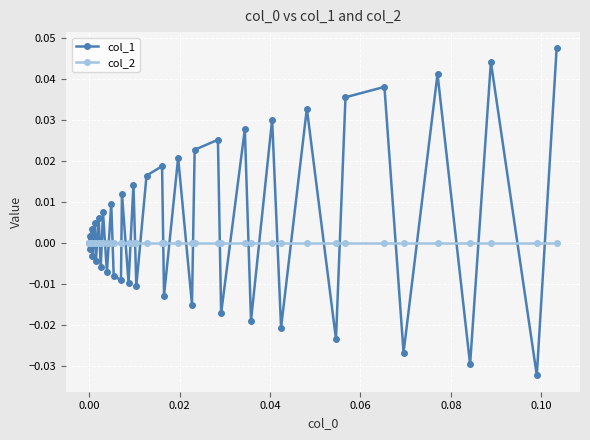

Which series has the largest range (max minus min)?

col_1